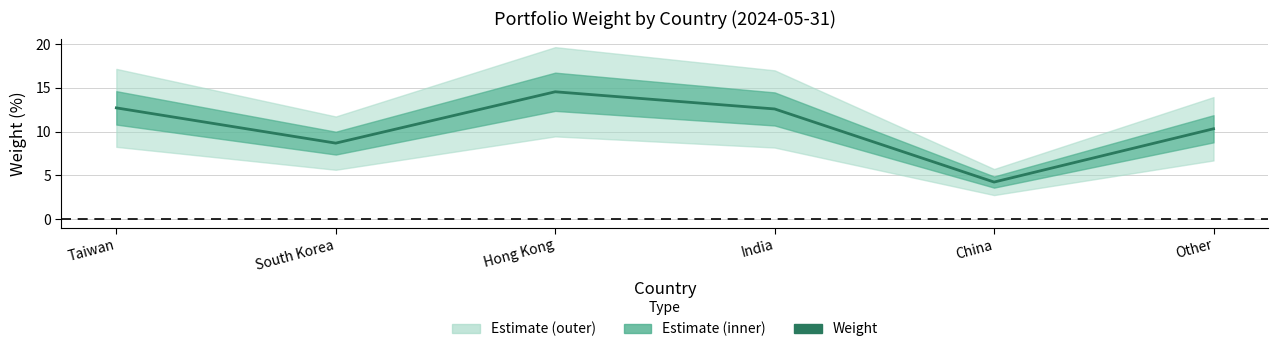

Which category has the highest value across all series?

Hong Kong